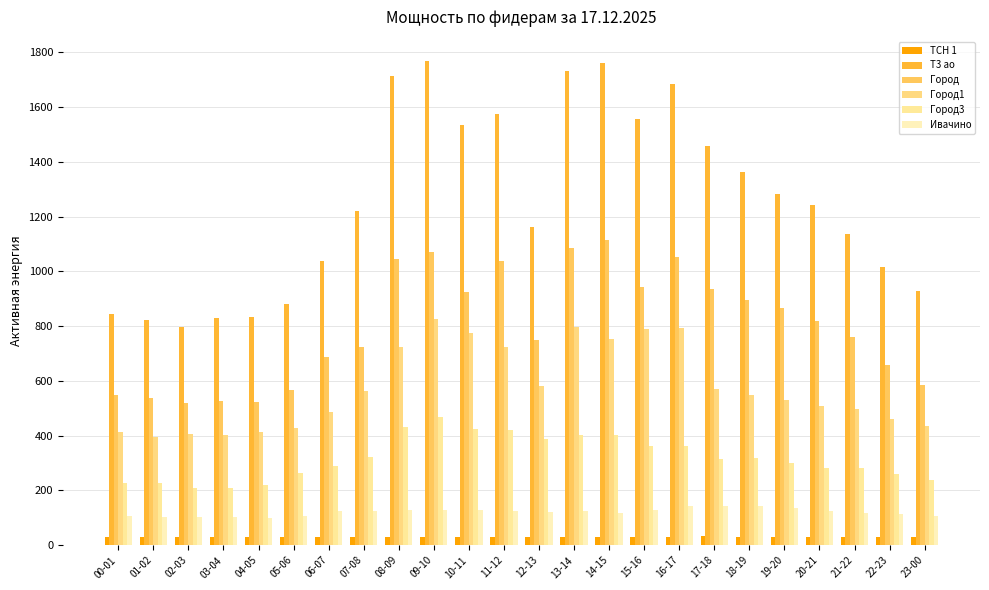

List the series in order of their peak value, lowest first.

ТСН 1, Ивачино, Город3, Город1, Город, Т3 ао